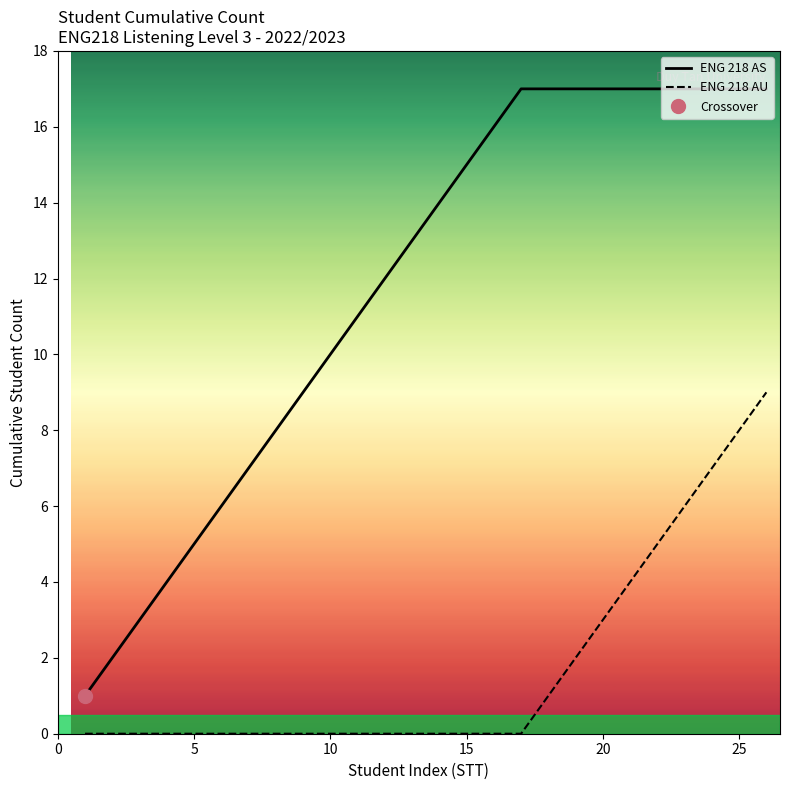

Is the value of ENG 218 AS at 7 greater than the value of ENG 218 AU at 20?

Yes